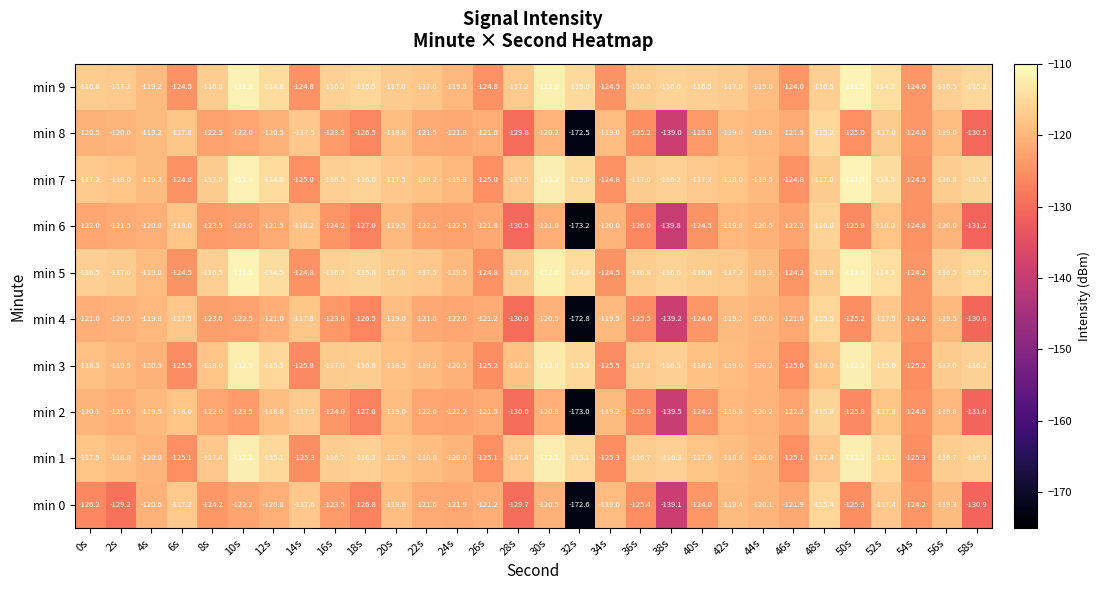

At which label is min 9 closest to -118?

22s